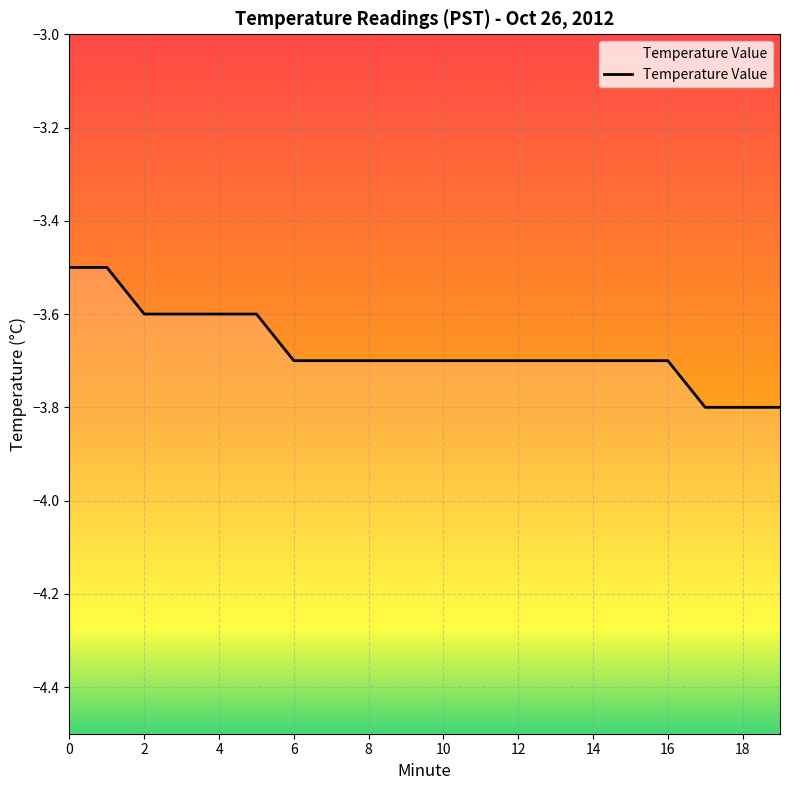

What is the sum of all values?

-73.5